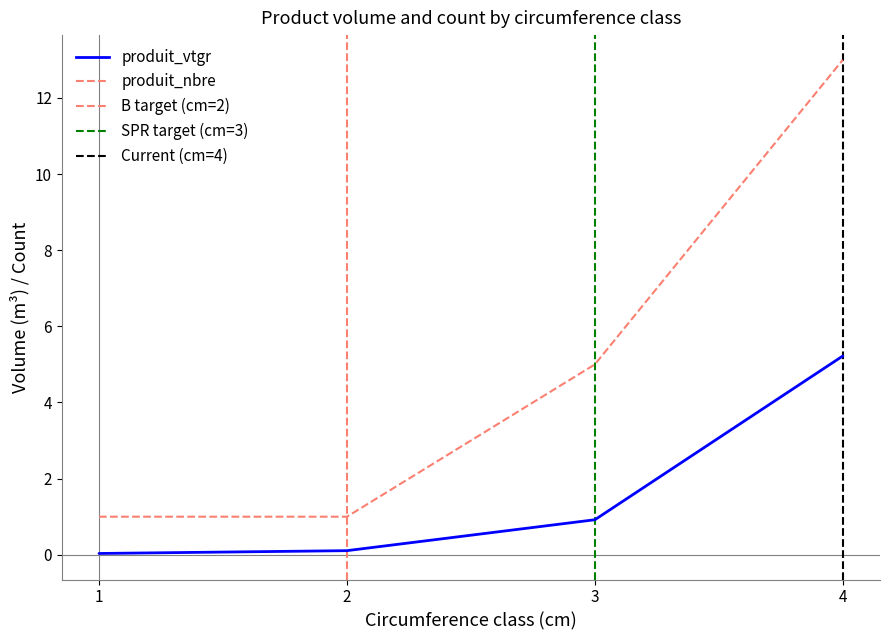

What is the difference between the highest and lowest values at 4?

7.8